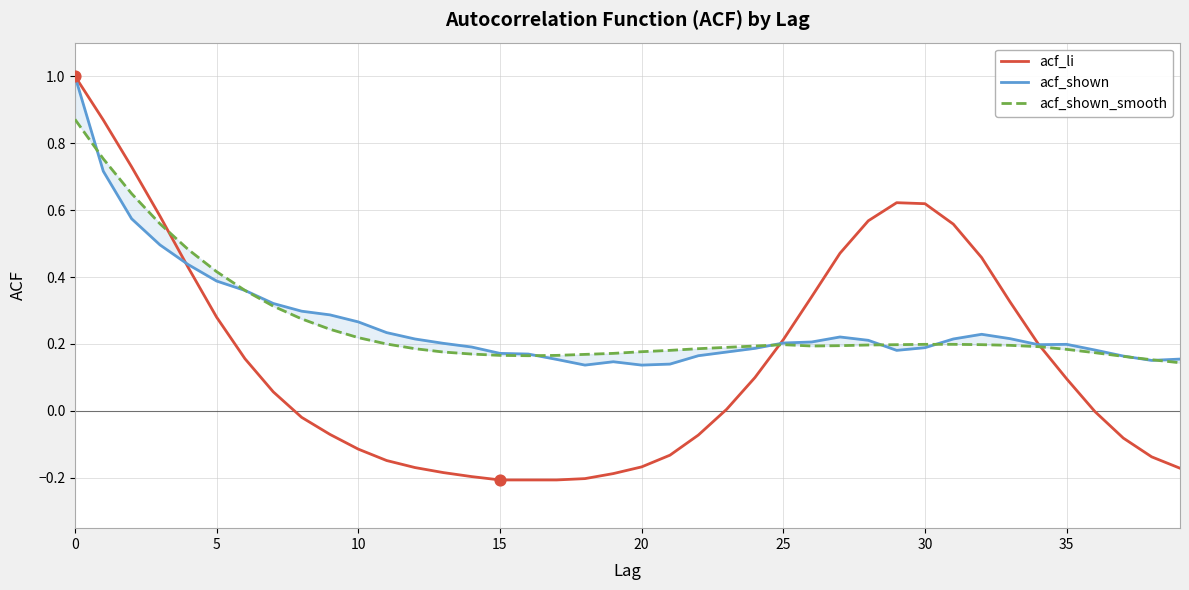

Is the value of acf_shown_smooth at 34 greater than the value of acf_li at 34?

No